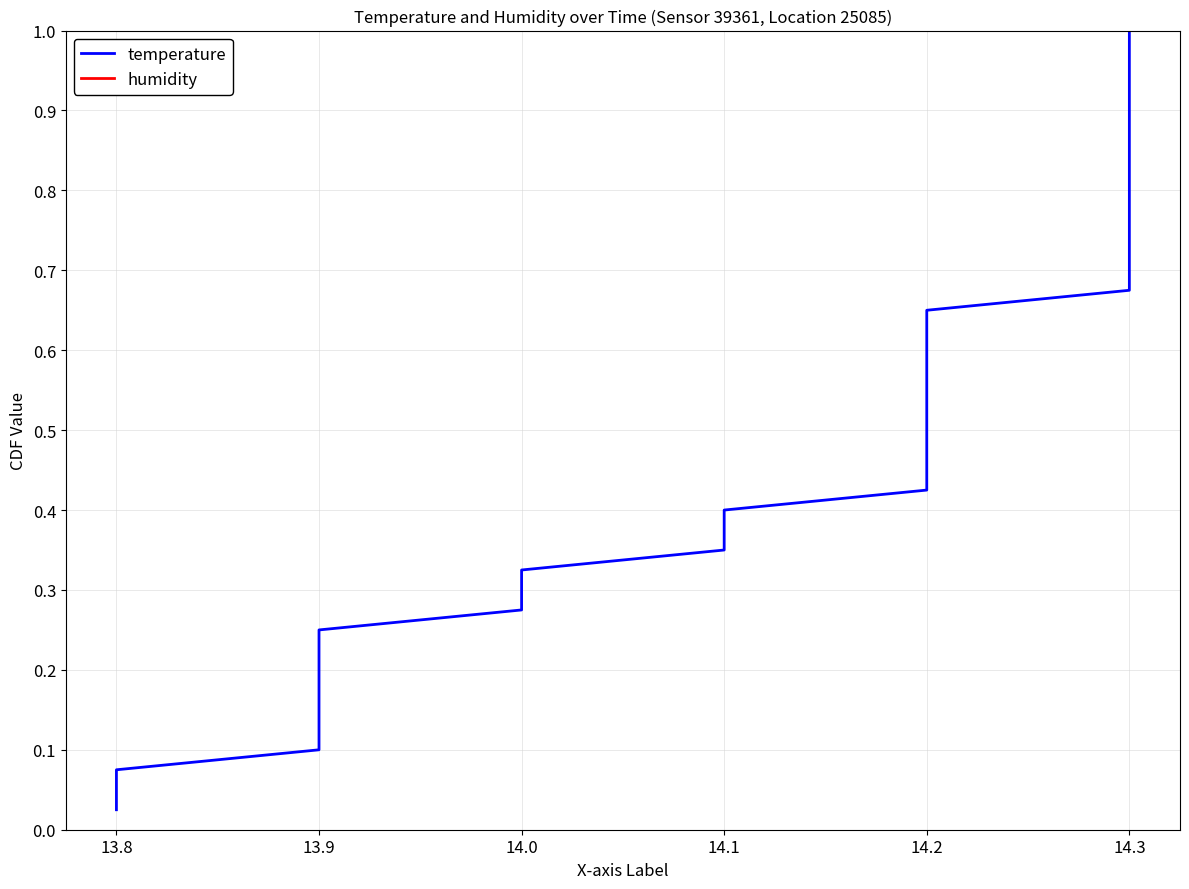

Reading left to right, what are all the values shown in this chart?

temperature: 0.0	0.1	0.1	0.1	0.1	0.1	0.2	0.2	0.2	0.2	0.3	0.3	0.3	0.3	0.4	0.4	0.4	0.5	0.5	0.5	0.5	0.6	0.6	0.6	0.6	0.7	0.7	0.7	0.7	0.8	0.8	0.8	0.8	0.8	0.9	0.9	0.9	0.9	1.0	1.0
humidity: 0.0	0.1	0.1	0.1	0.1	0.1	0.2	0.2	0.2	0.2	0.3	0.3	0.3	0.3	0.4	0.4	0.4	0.5	0.5	0.5	0.5	0.6	0.6	0.6	0.6	0.7	0.7	0.7	0.7	0.8	0.8	0.8	0.8	0.8	0.9	0.9	0.9	0.9	1.0	1.0